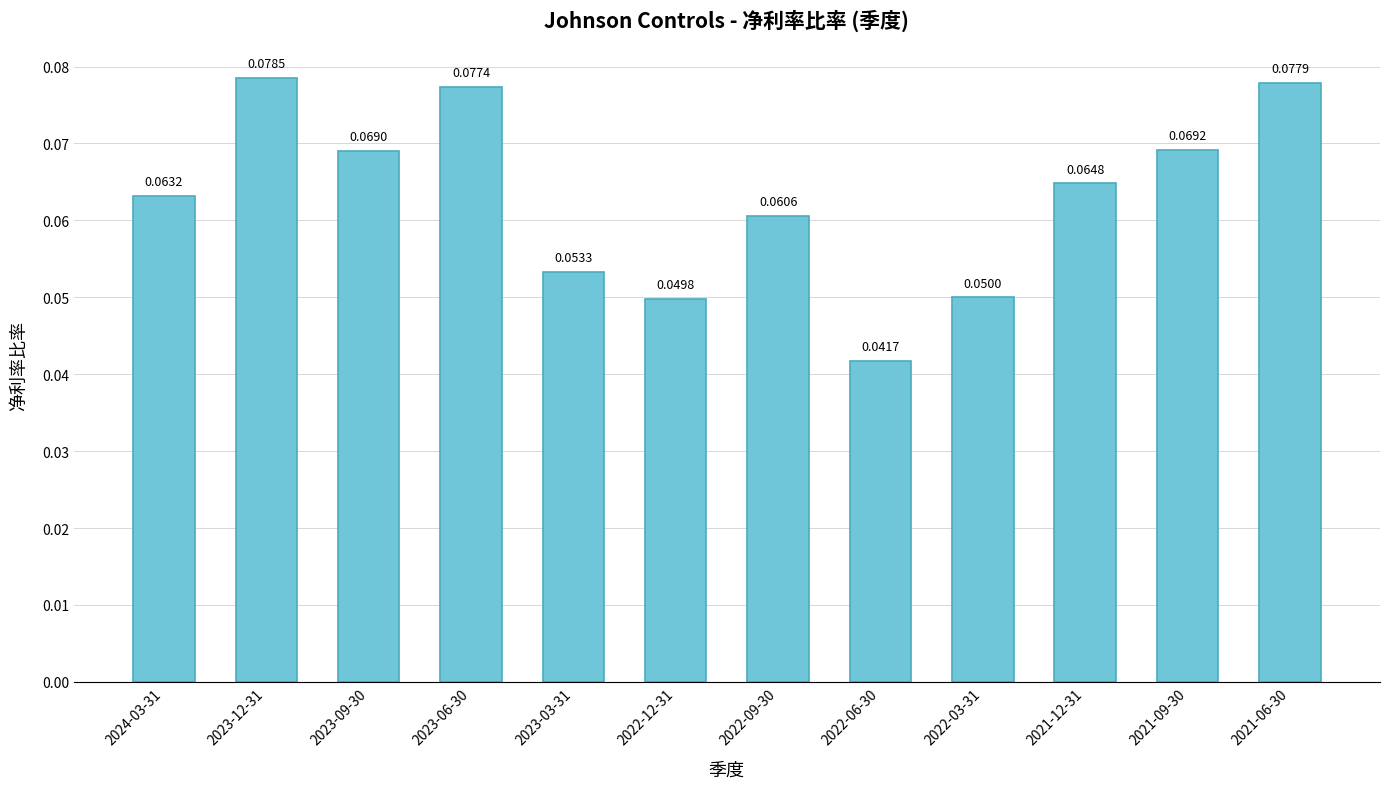

Which has a higher value, 2022-06-30 or 2021-09-30?

2021-09-30